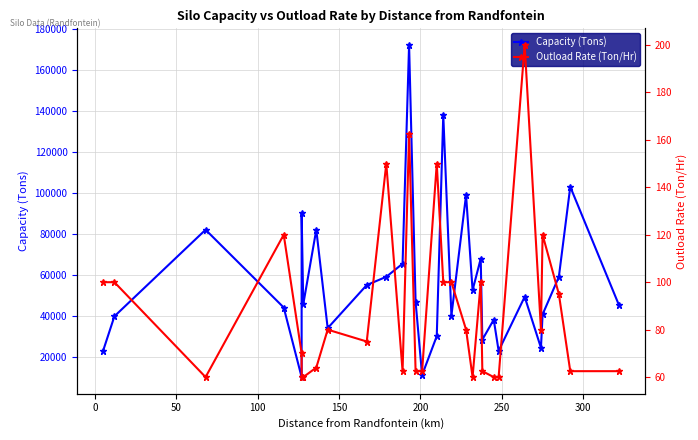

How many data points in Outload Rate (Ton/Hr) are less than 80?

15